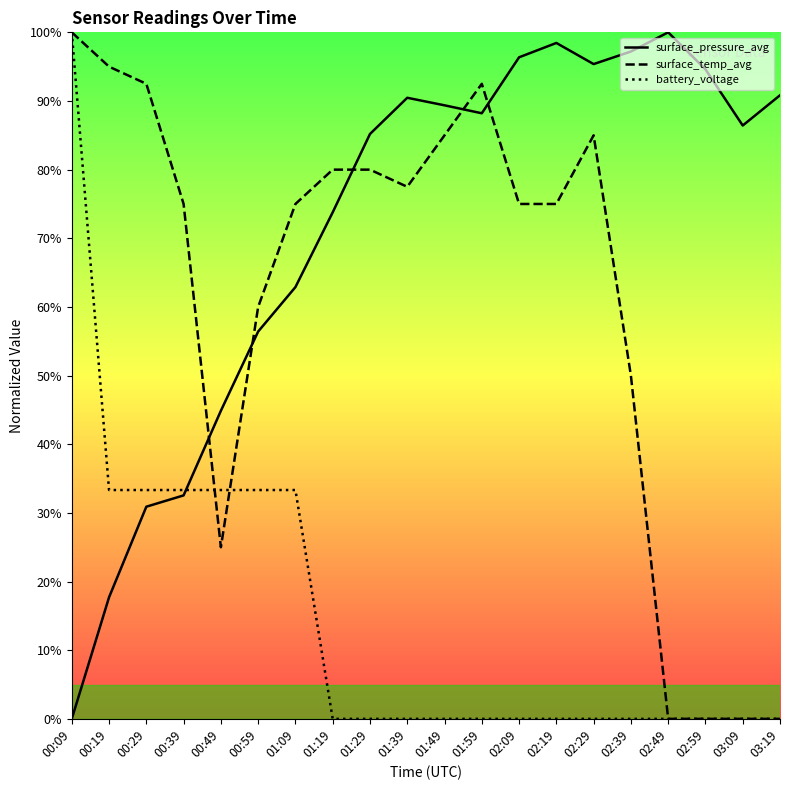

Which category has the highest value in the surface_temp_avg series?

00:09